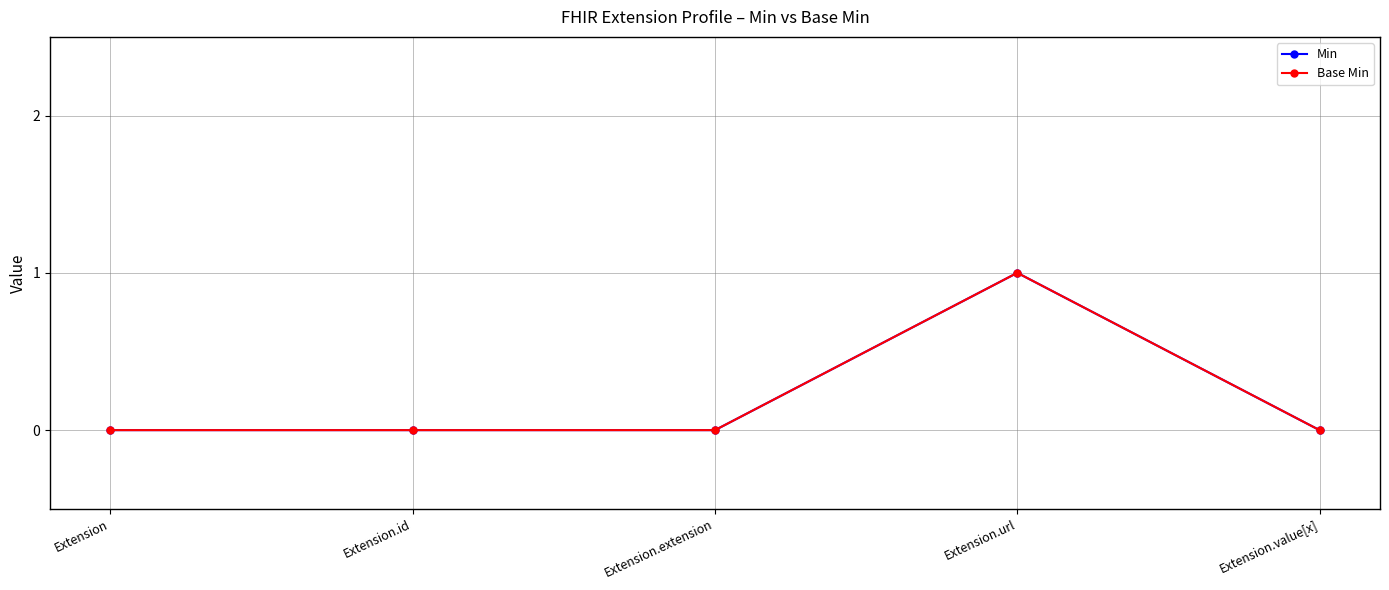

Does the chart have visible grid lines?

Yes